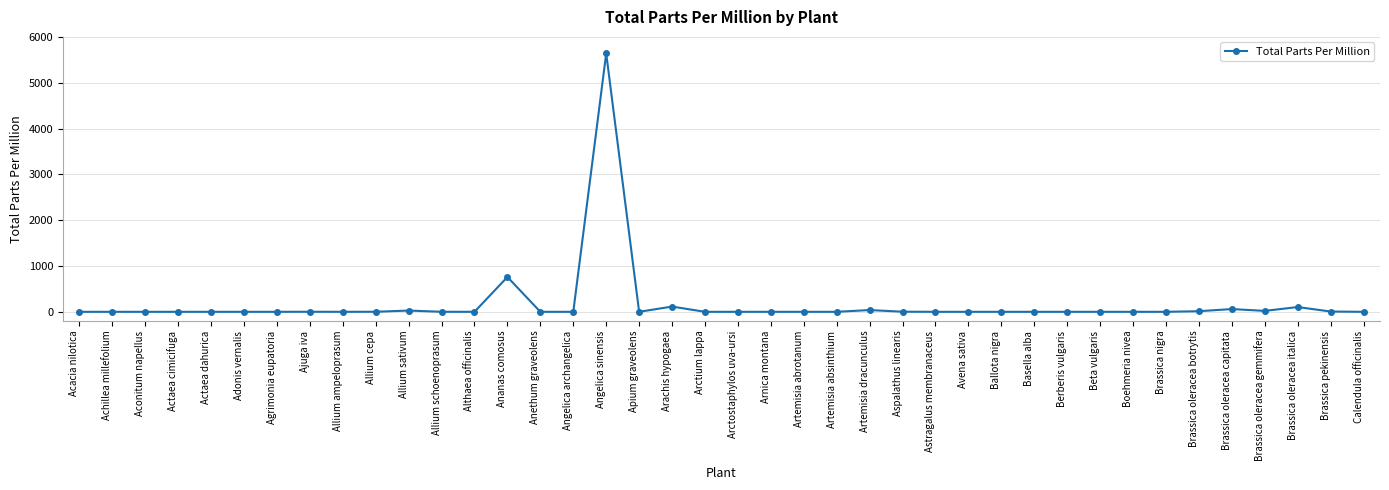

True or false: the data has more than 1 interior local peaks.

True